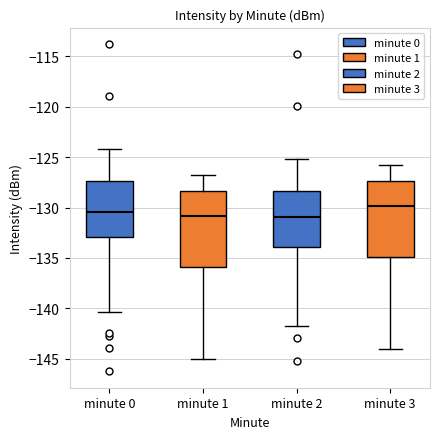

Reading left to right, read every box against the y-axis: the position of its median line, the range the box covers, and the ends of its whiskers. The values are not printed on the chart, so give them approximately, as read against the axis.

minute 0: median -130.5, box -133.0 to -127.5, whiskers -140.5 to -124.0
minute 1: median -131.0, box -136.0 to -128.5, whiskers -145.0 to -127.0
minute 2: median -131.0, box -134.0 to -128.5, whiskers -141.5 to -125.0
minute 3: median -130.0, box -135.0 to -127.5, whiskers -144.0 to -126.0